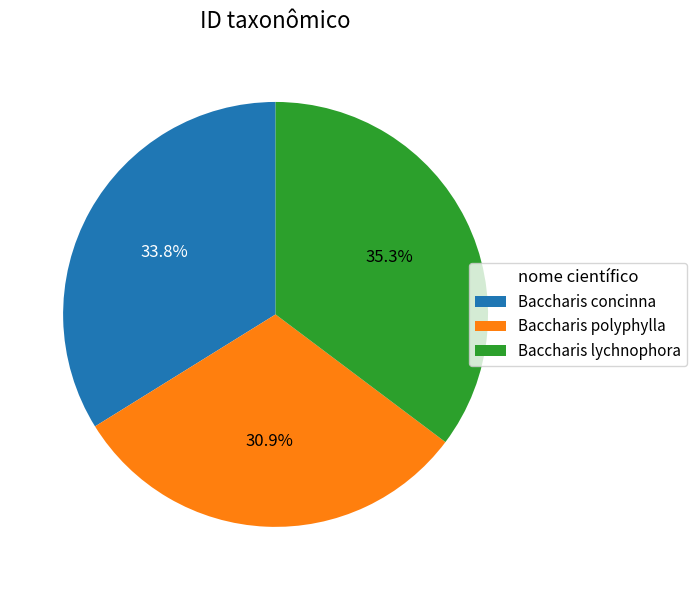

Does any single category account for the majority?

No